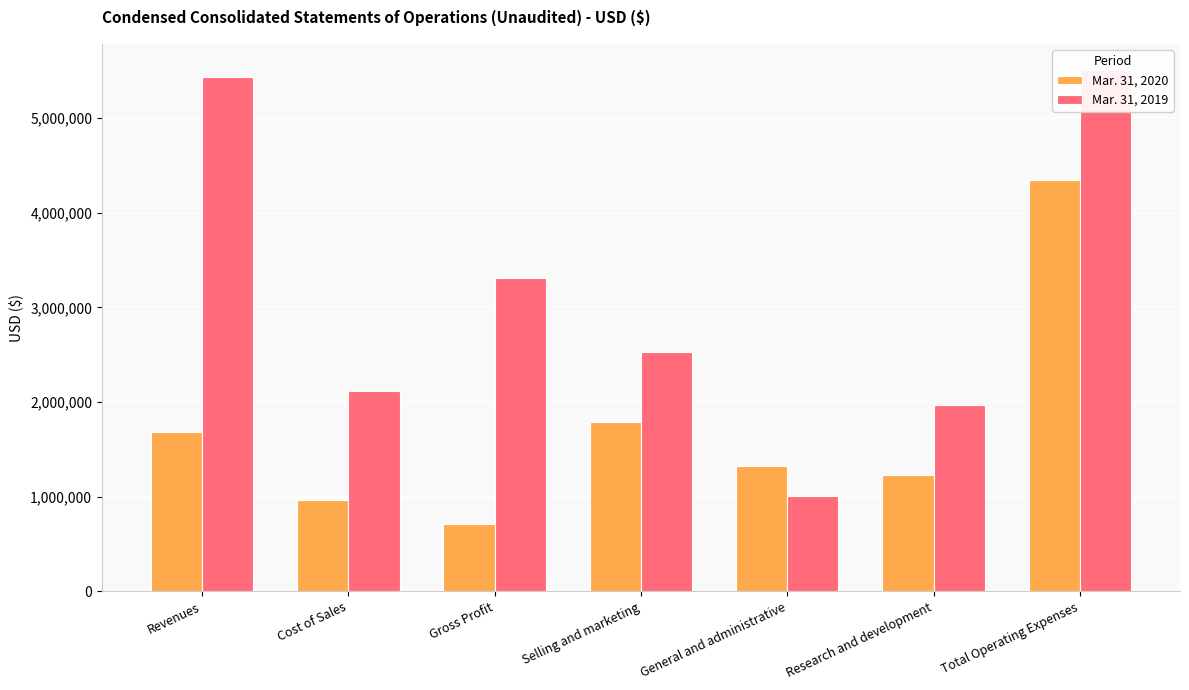

Which has a higher value, Selling and marketing or Cost of Sales?

Selling and marketing